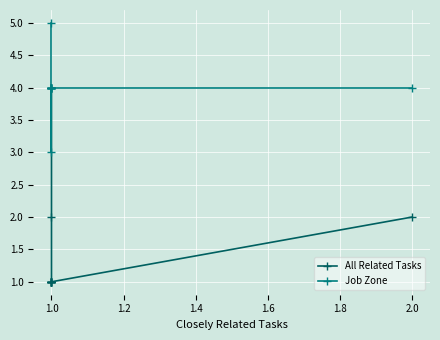

How many lines are shown in the chart?

2